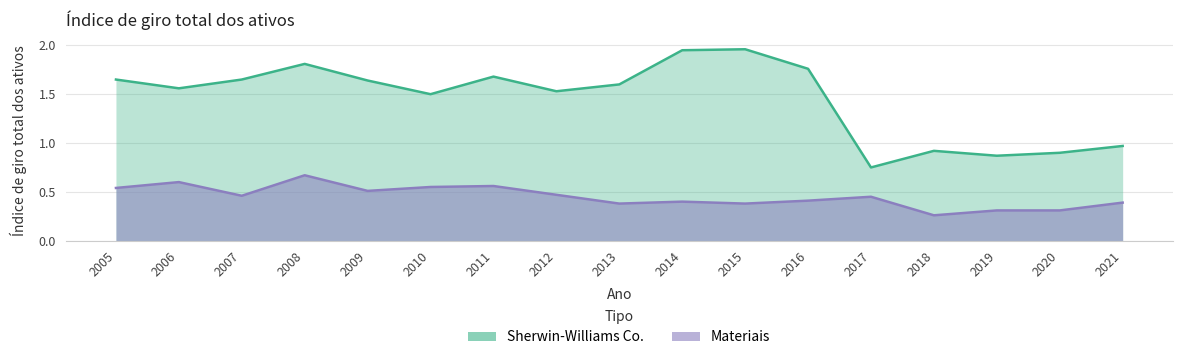

How many lines are shown in the chart?

2